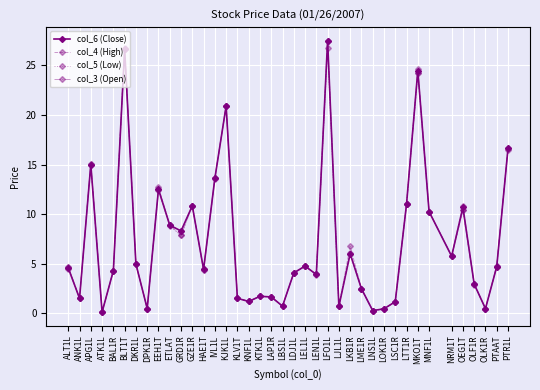

Where is the first local maximum for col_3 (Open)?

APG1L